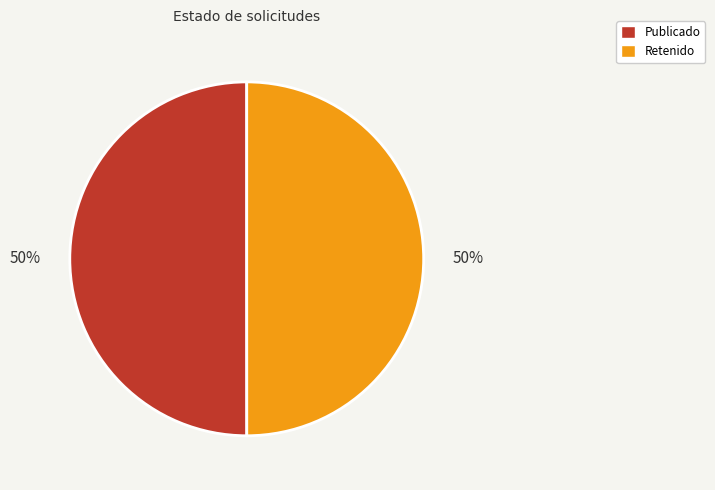

How many segments does this pie chart have?

2